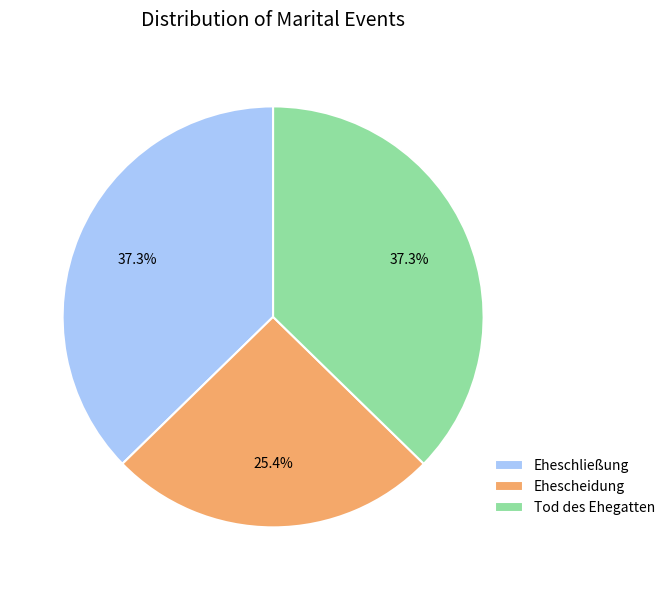

To the nearest percent, what percentage of the pie is Tod des Ehegatten?

37%